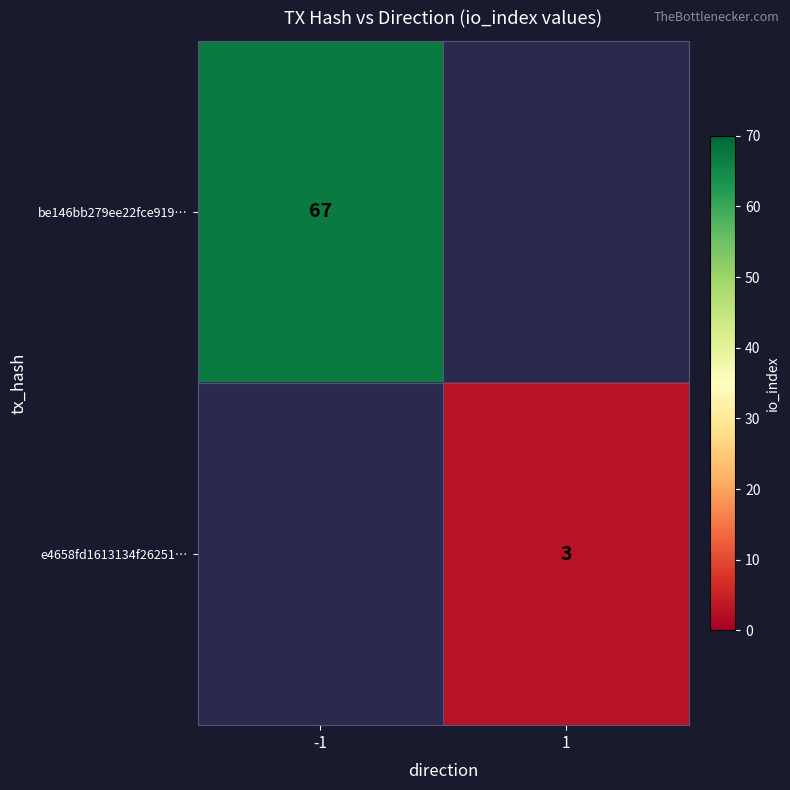

The e4658fd1613134f26251… series shows 1 at 1. True or false?

False